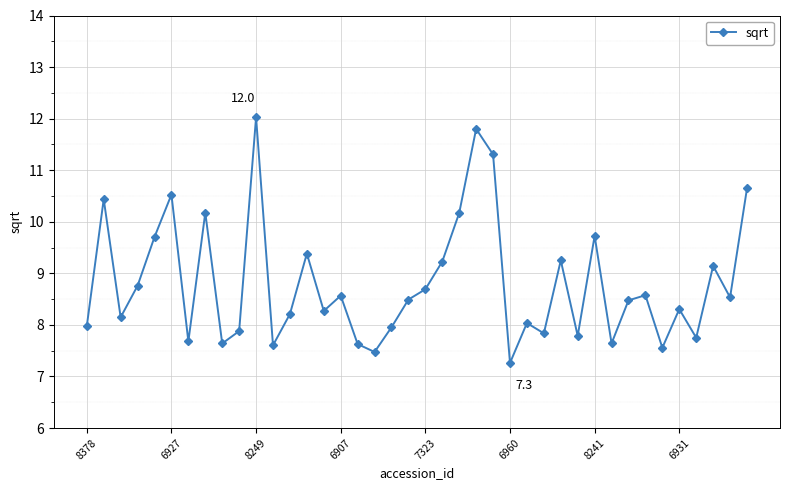

What is the greatest value displayed?

12.0